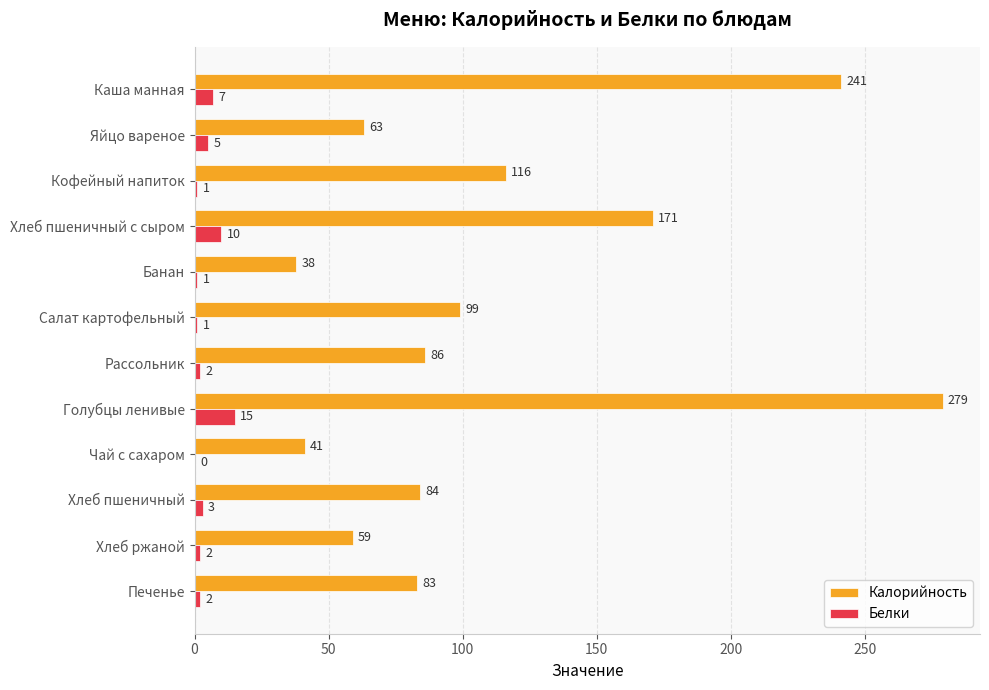

At which label is Калорийность closest to 158?

Хлеб пшеничный с сыром